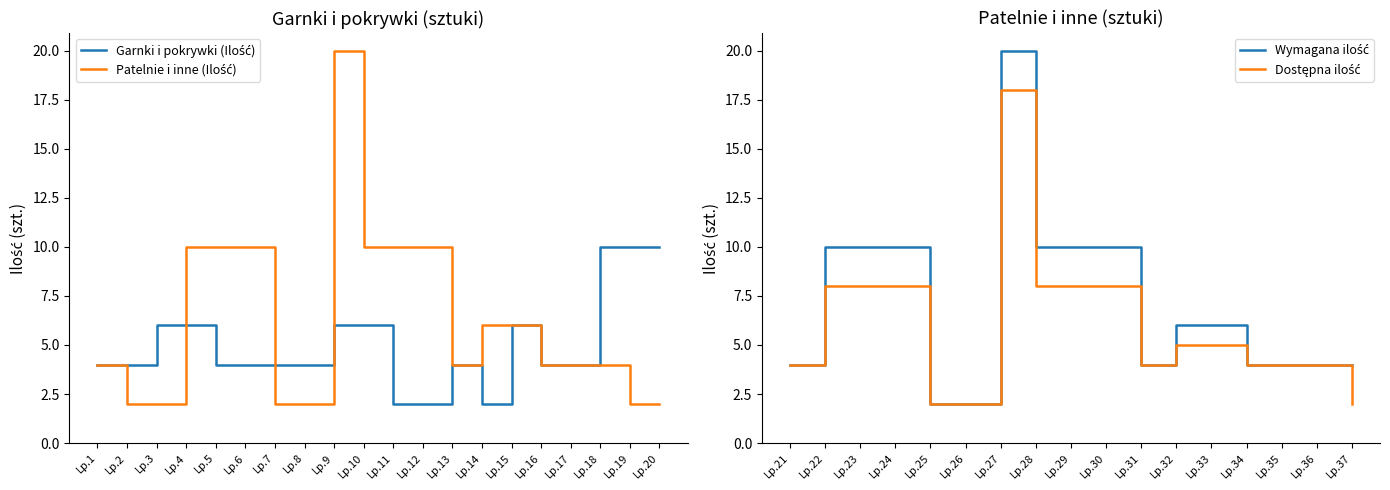

Is this an area chart (filled region under the line)?

No